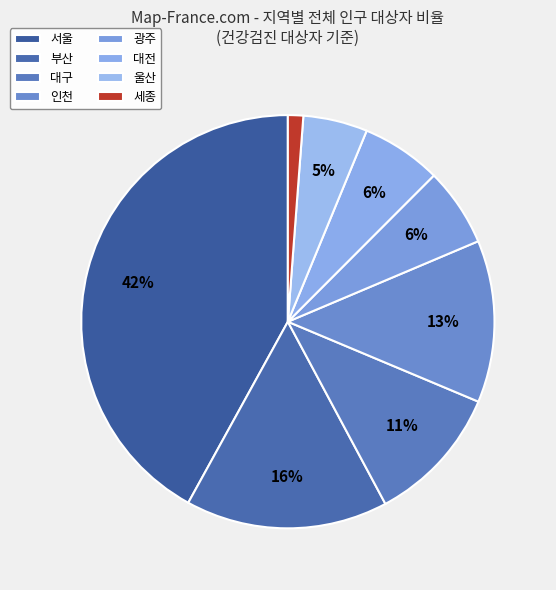

To the nearest percent, what percentage of the pie is 세종?

1%